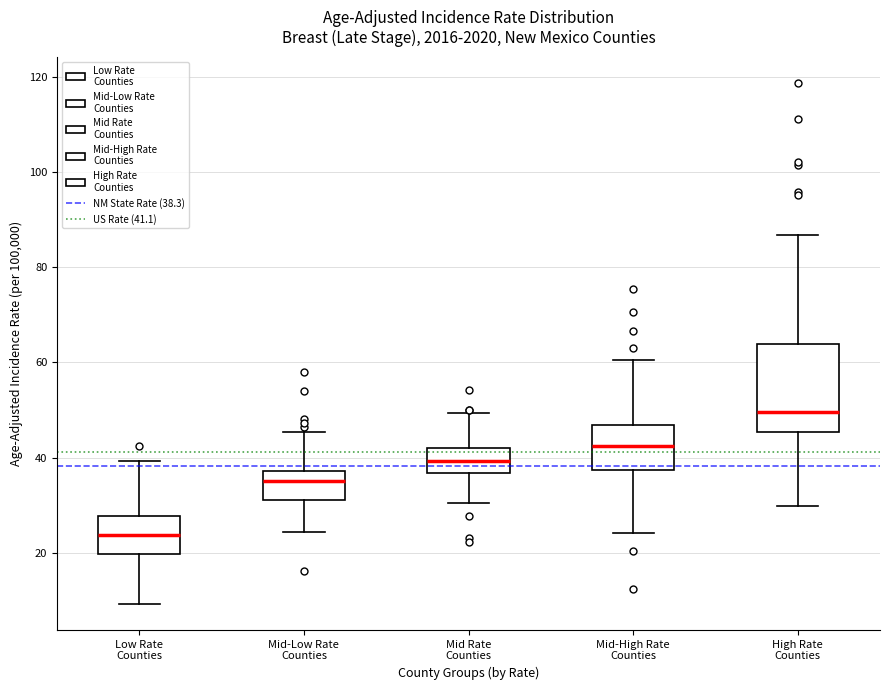

Comparing the boxes themselves (not the whiskers), which one is the tallest?

High Rate Counties